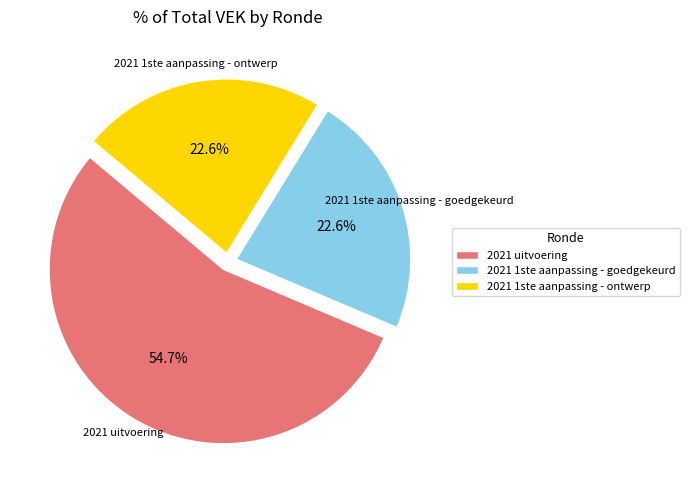

What is the total percentage of 2021 1ste aanpassing - goedgekeurd and 2021 uitvoering?

77.4%